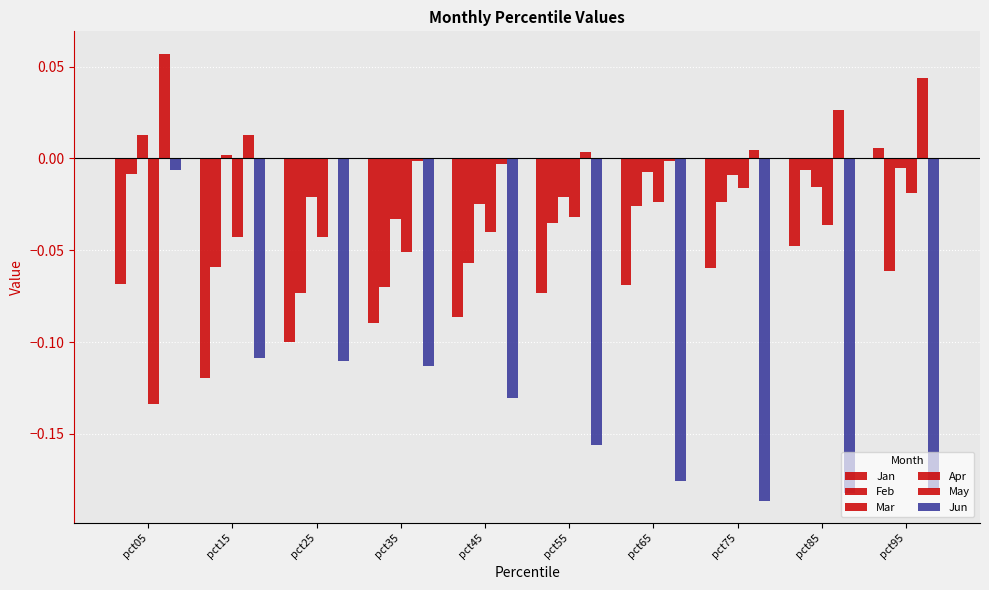

Count the number of data series in this chart.

6